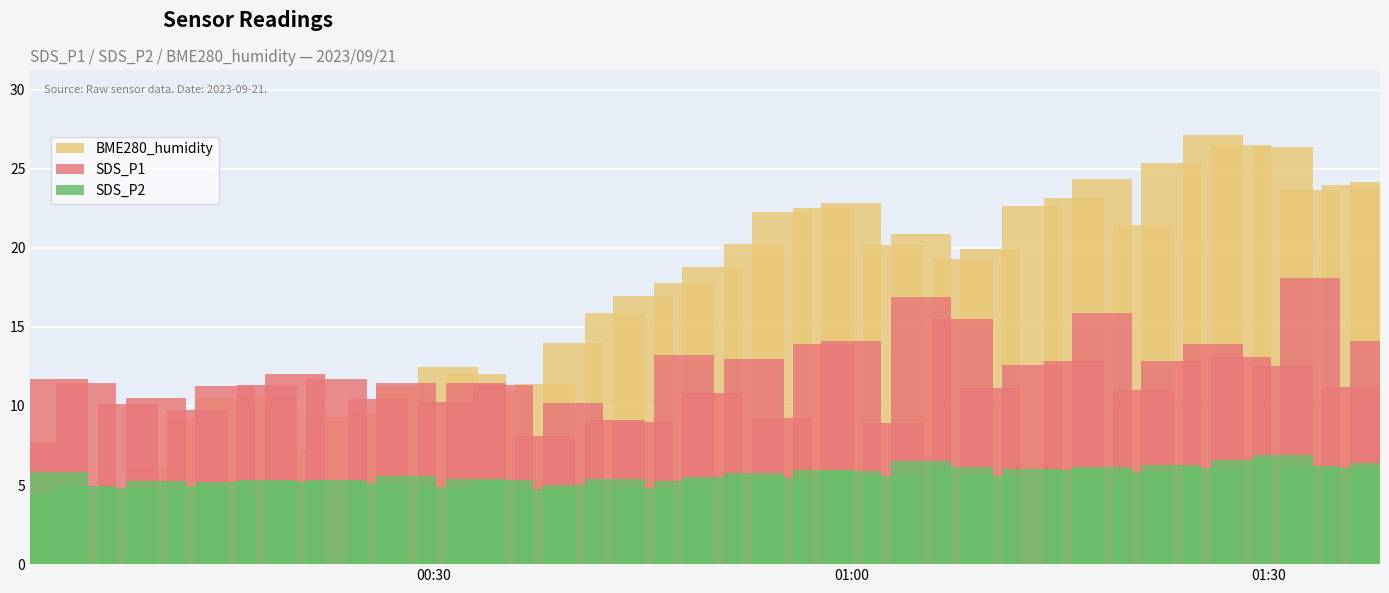

Rank the series by their maximum value, from lowest to highest.

SDS_P2, SDS_P1, BME280_humidity